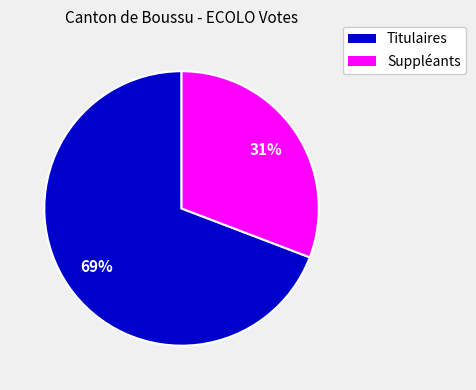

Between Titulaires and Suppléants, which is larger?

Titulaires